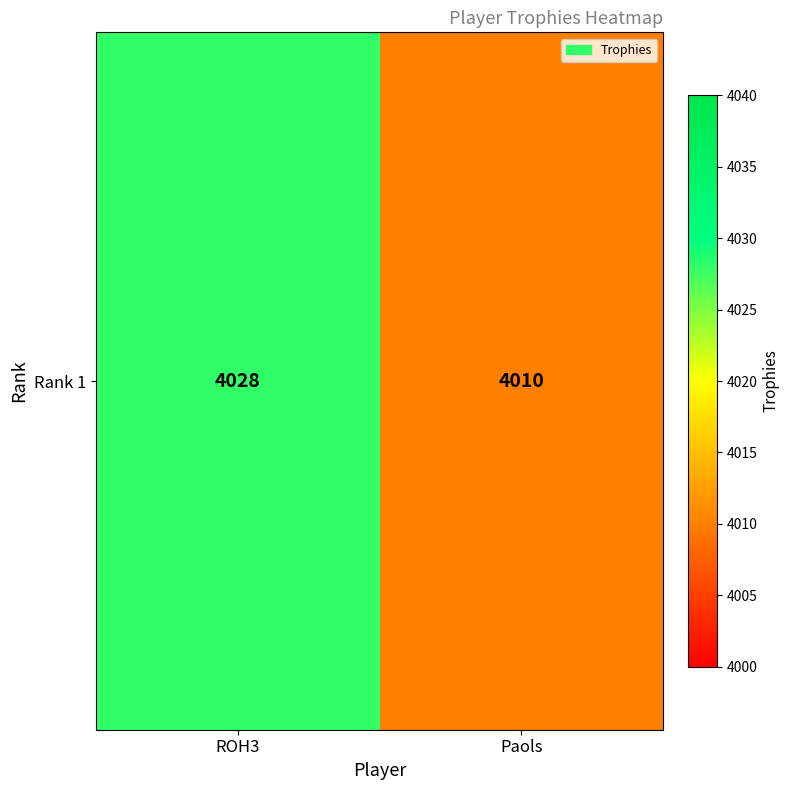

True or false: the data shows 2171 at ROH3.

False